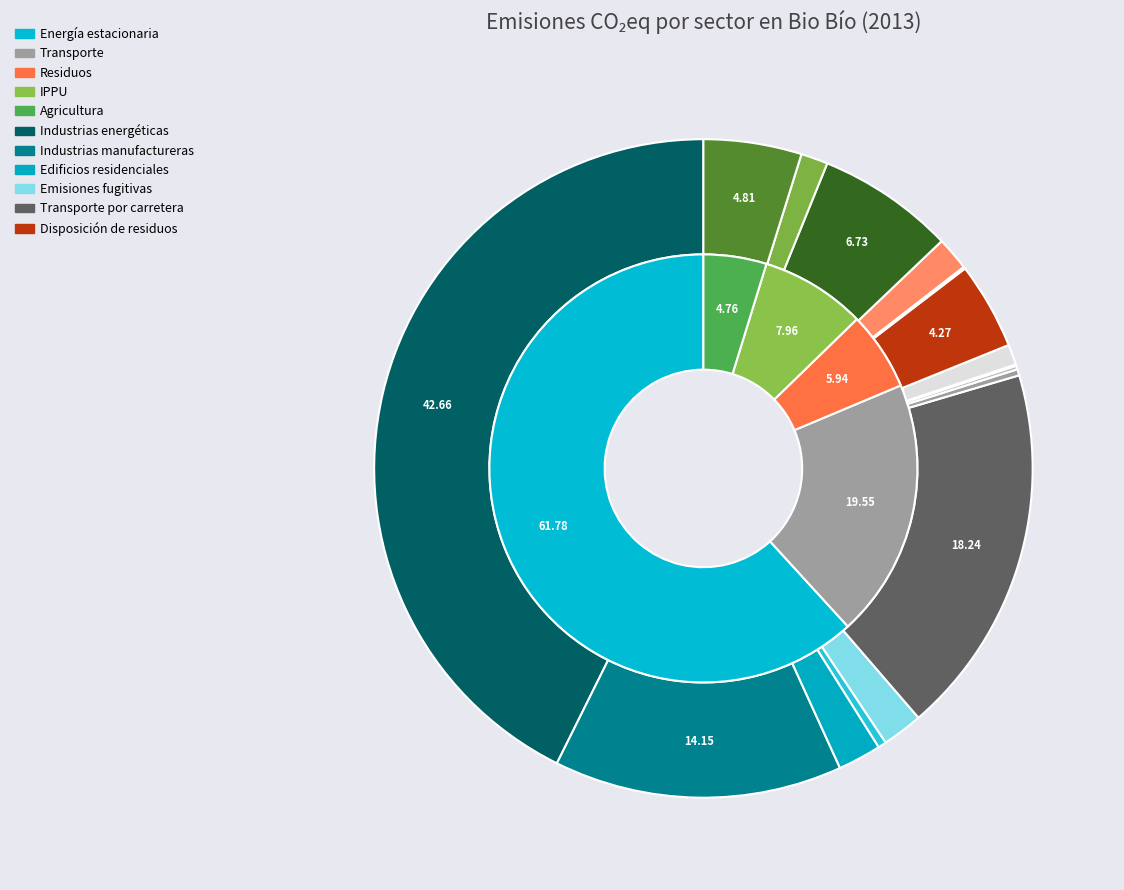

Which category has the biggest portion of the pie?

Energía estacionaria